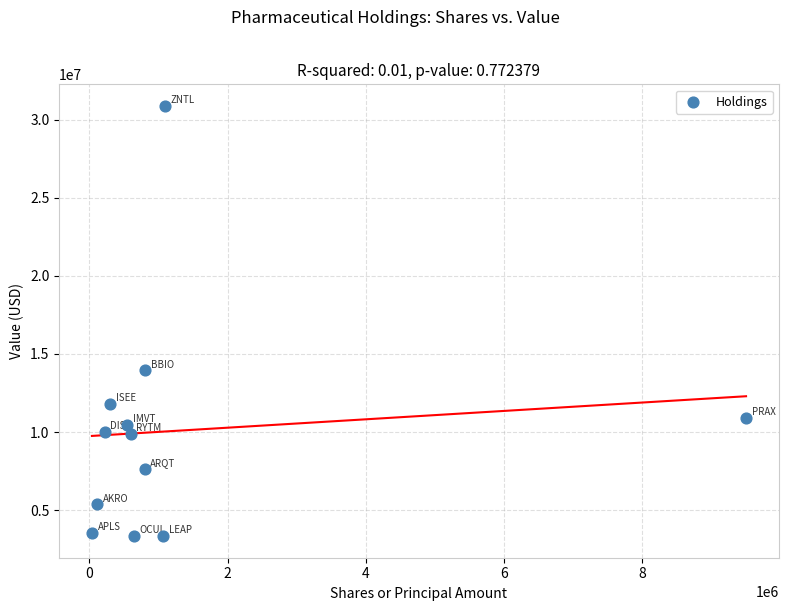

What Y value in the scatter plot is closest to 17109075?

13945760